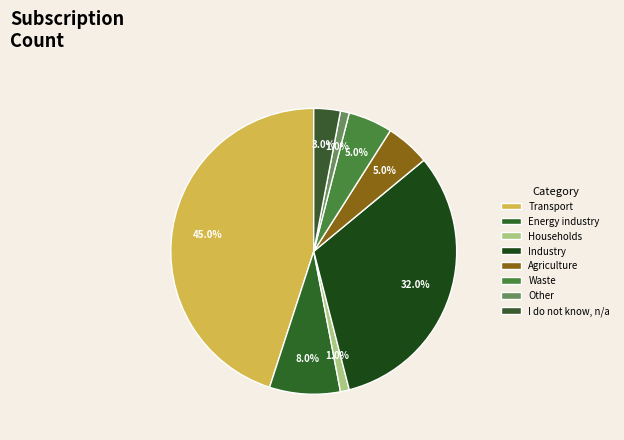

What percentage is the Households slice, to the nearest percent?

1%